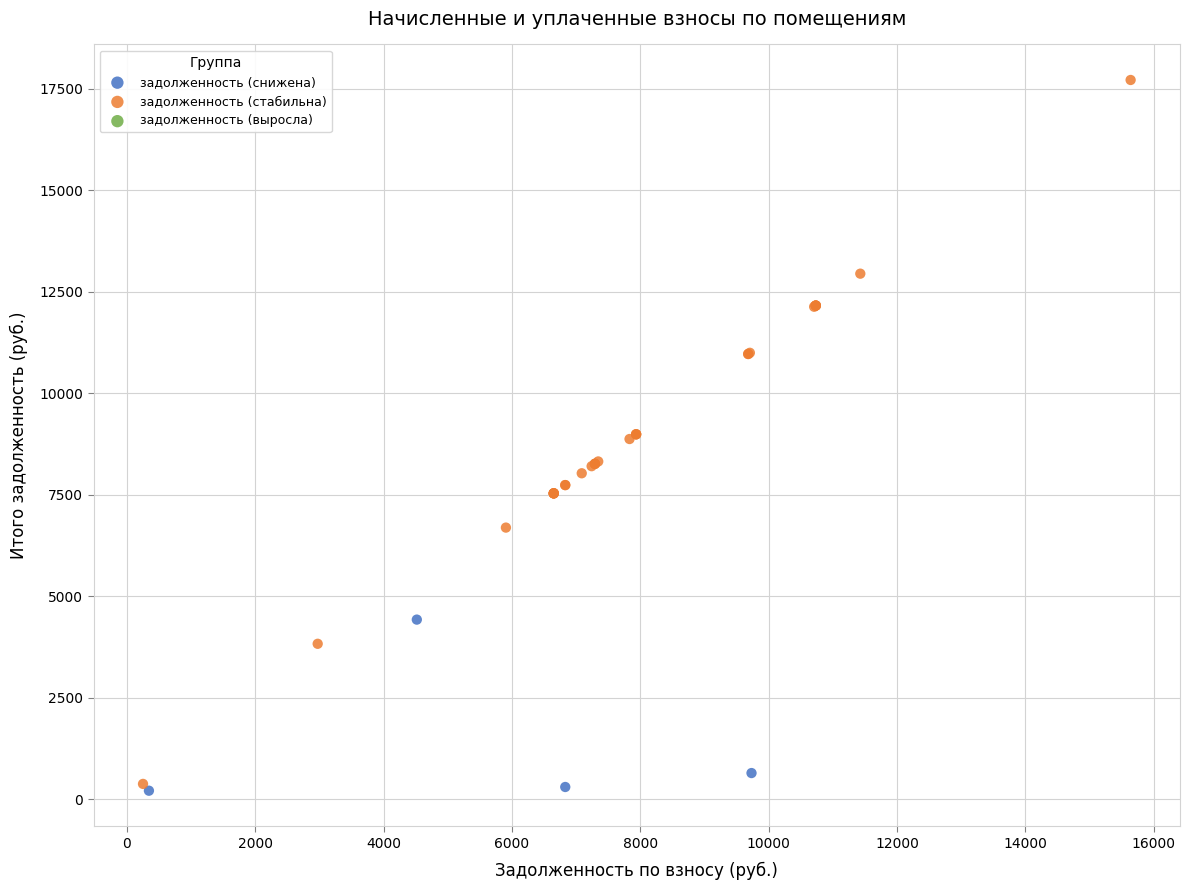

Which series contains the highest Y value?

задолженность (стабильна)